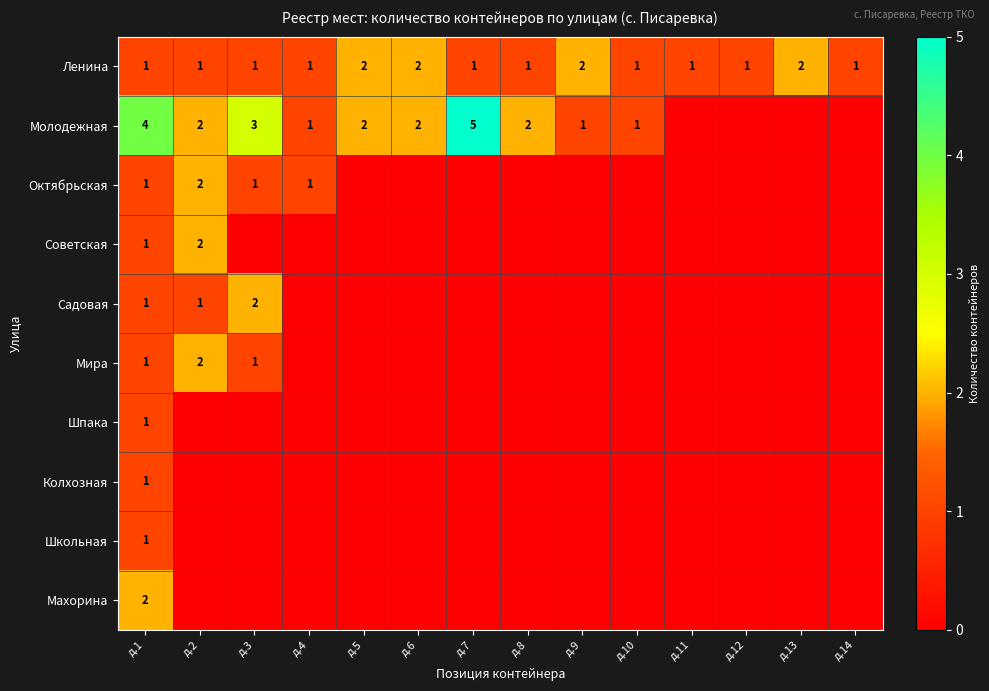

At which category does the chart reach its minimum across all series?

д.11